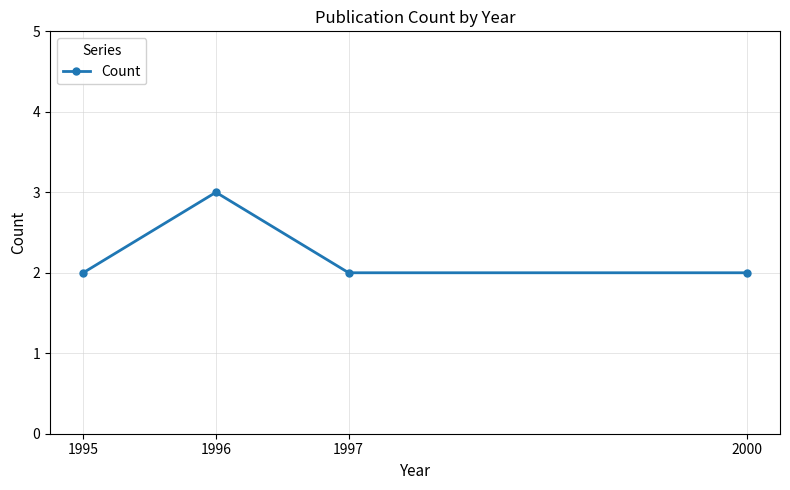

Does the chart display data point markers on the line(s)?

Yes